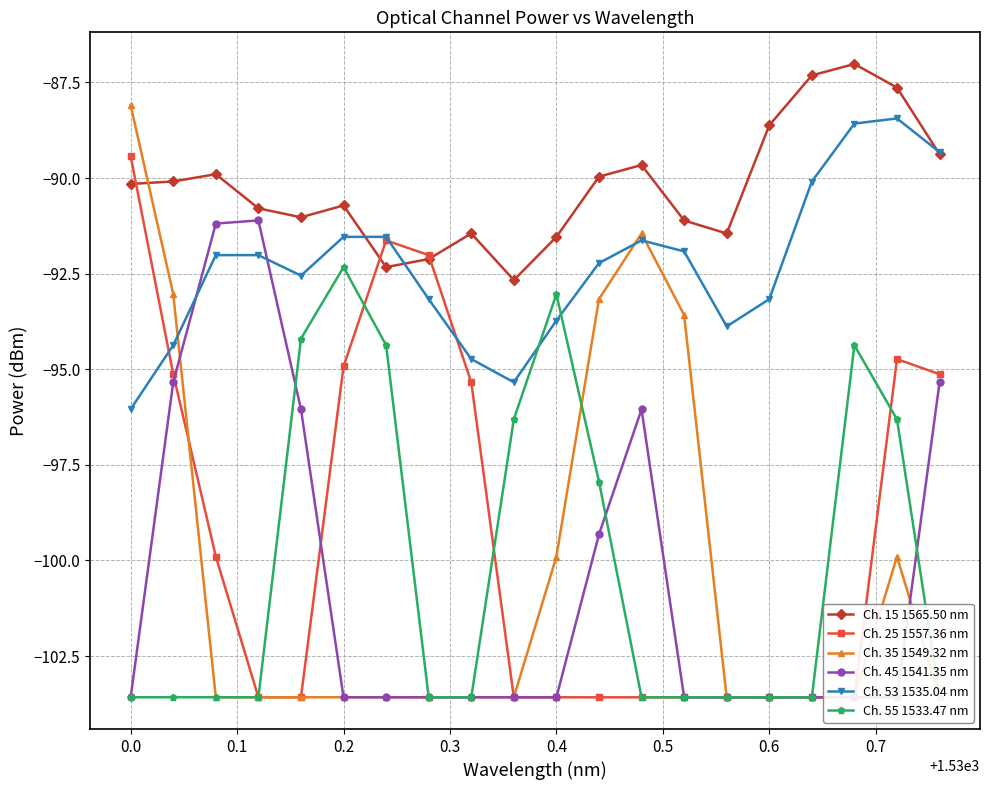

What is the highest value of the Ch. 15 1565.50 nm series?

-87.0